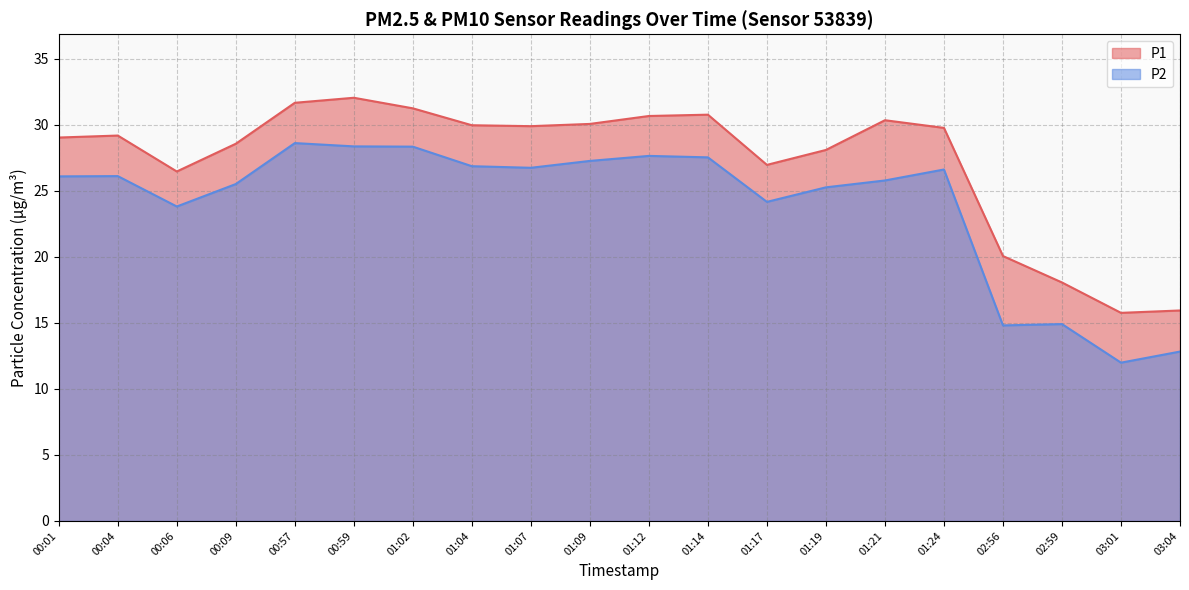

Which series has the largest range (max minus min)?

P2